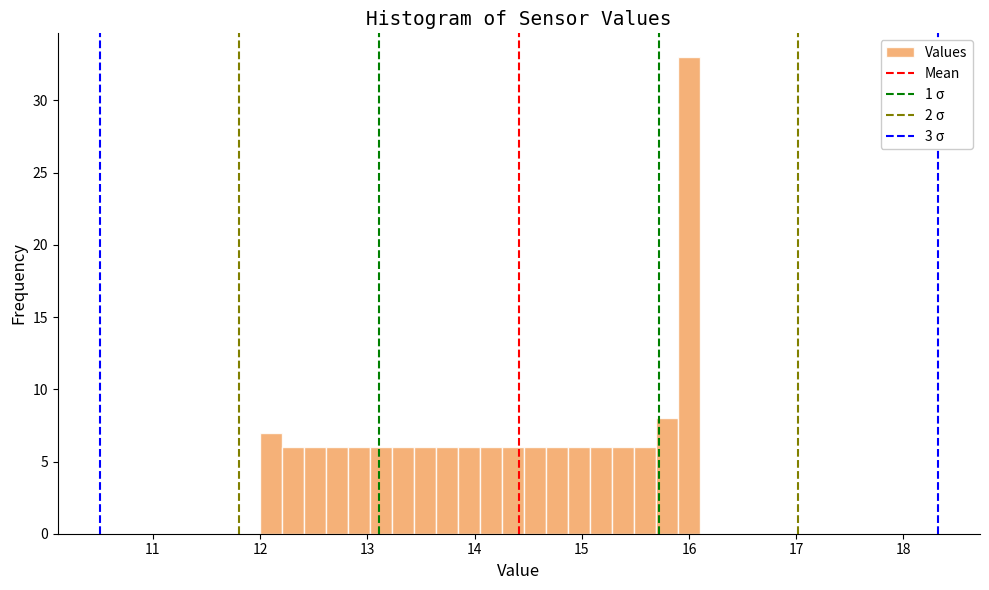

Read against the x-axis, roughly where is the centre of the tallest bar?

16.0